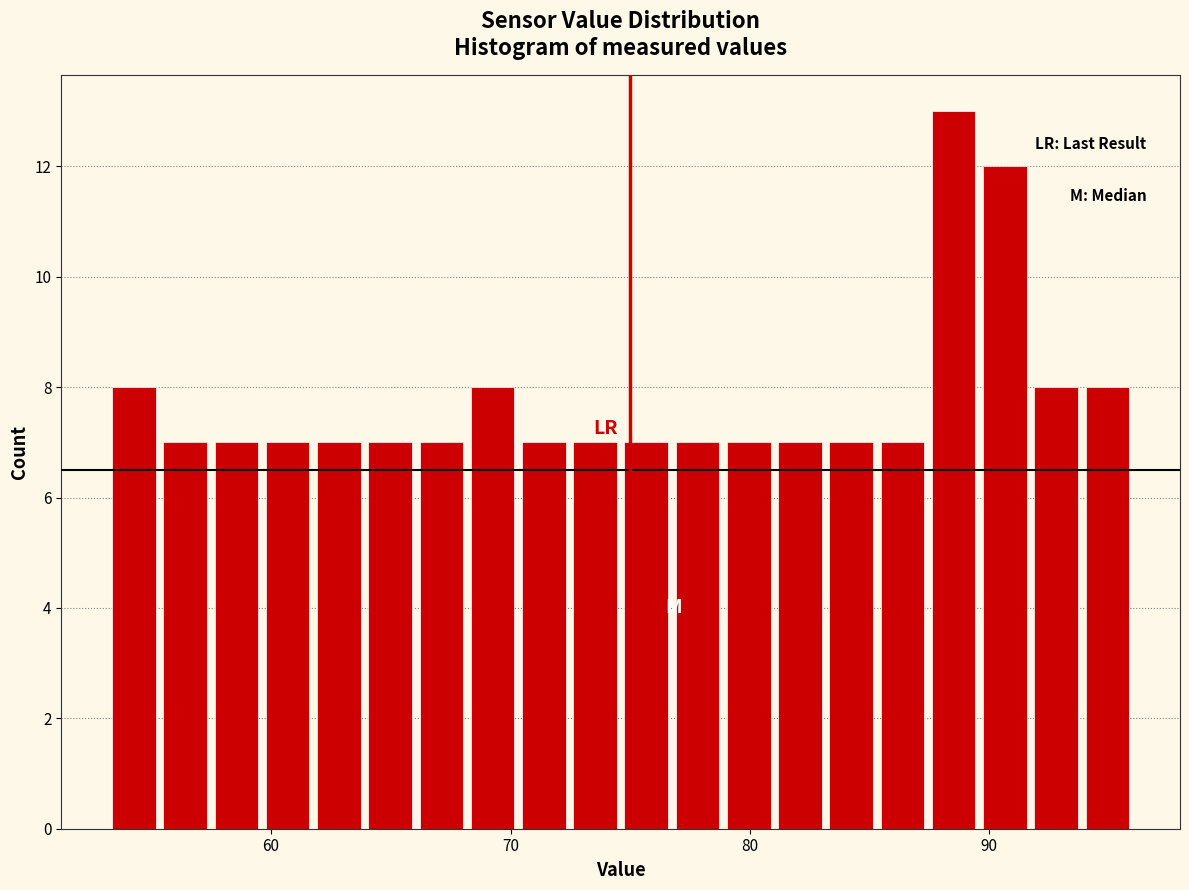

Around what value on the x-axis is the tallest bar? Give the approximate position of its centre, as read against the axis.

89